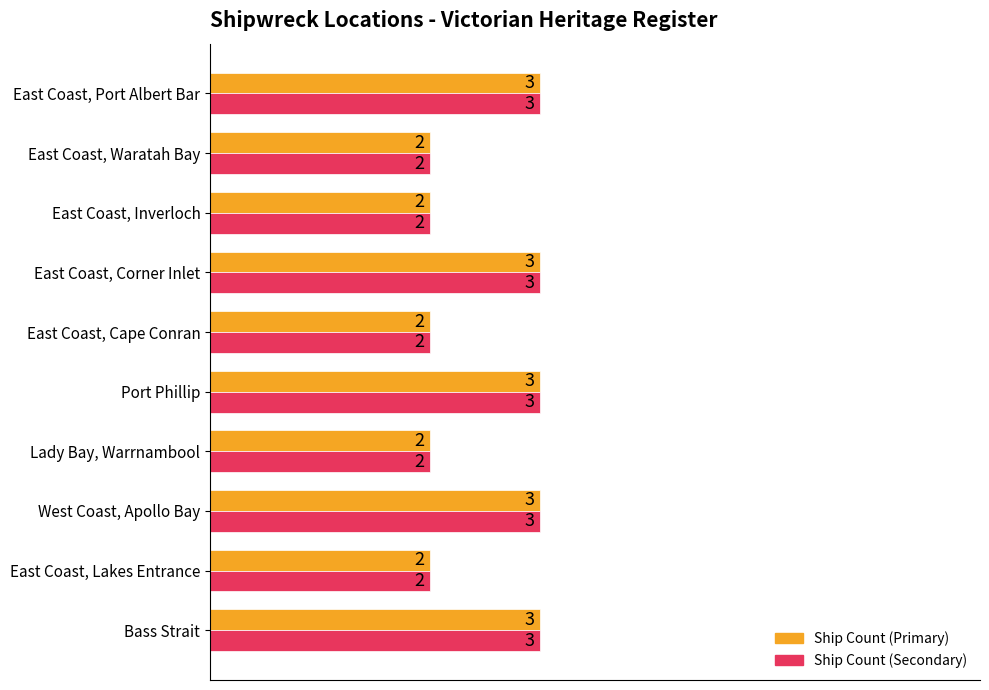

What is the total value across all series at East Coast, Cape Conran?

4